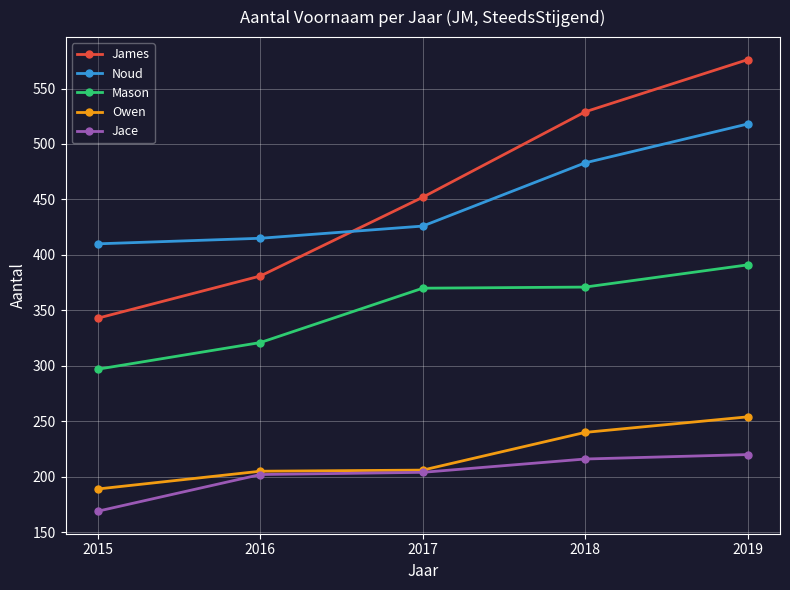

Which series has the largest range (max minus min)?

James